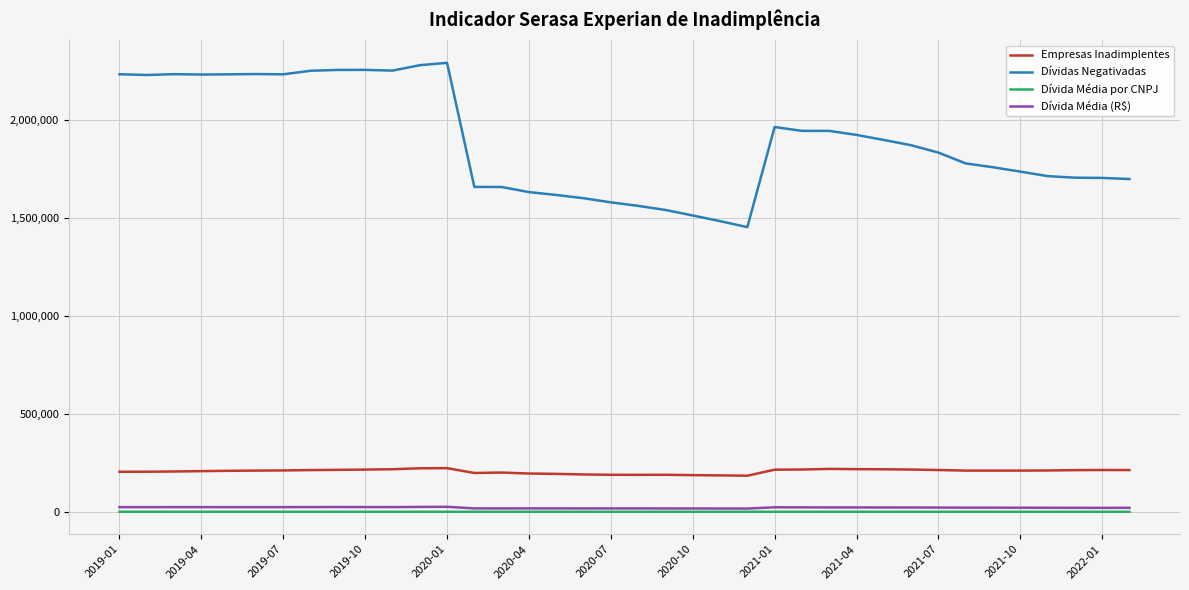

What are all the series names shown in the legend?

Empresas Inadimplentes, Dívidas Negativadas, Dívida Média por CNPJ, Dívida Média (R$)